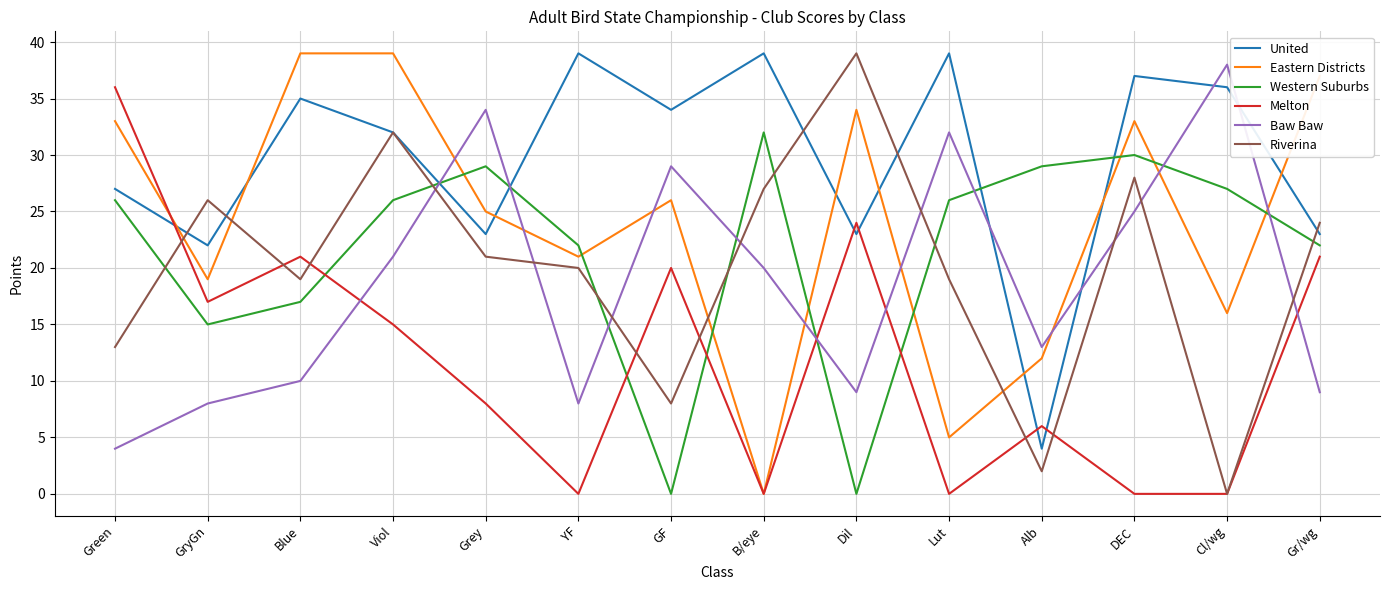

Between GF and B/eye, which series saw the biggest shift?

Western Suburbs